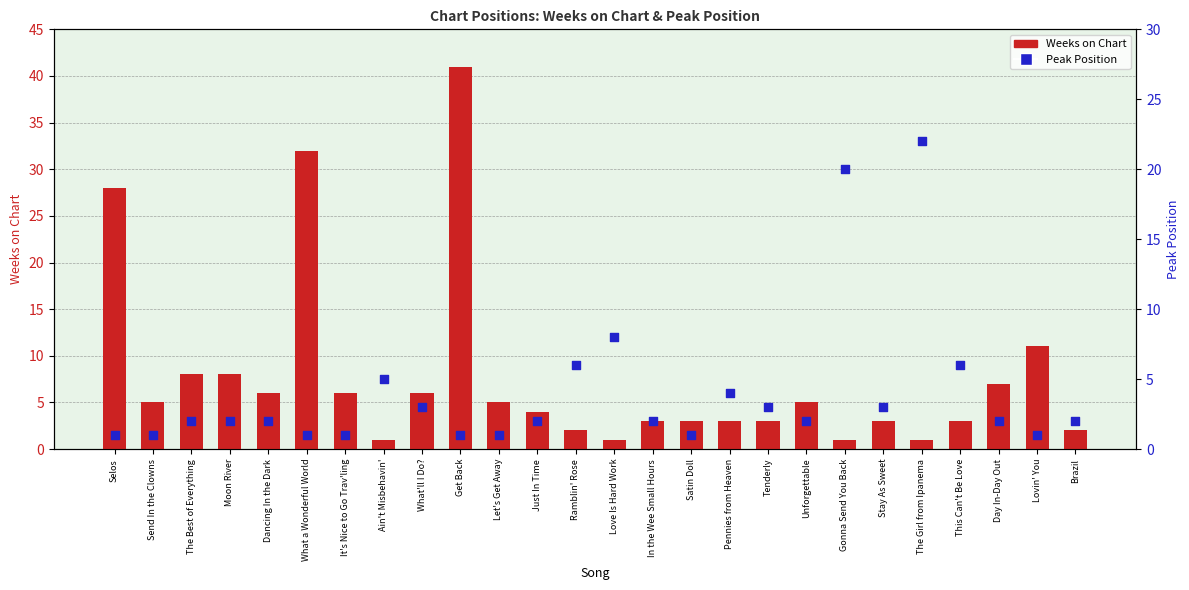

What is the total value across all series at This Can't Be Love?

9